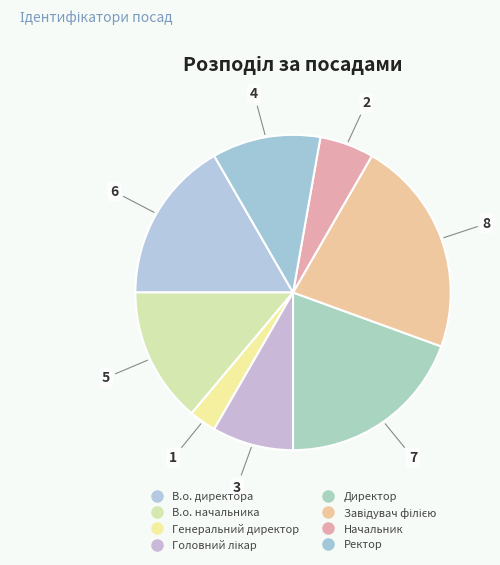

To the nearest percent, what is the combined percentage of Генеральний директор and Начальник?

8%